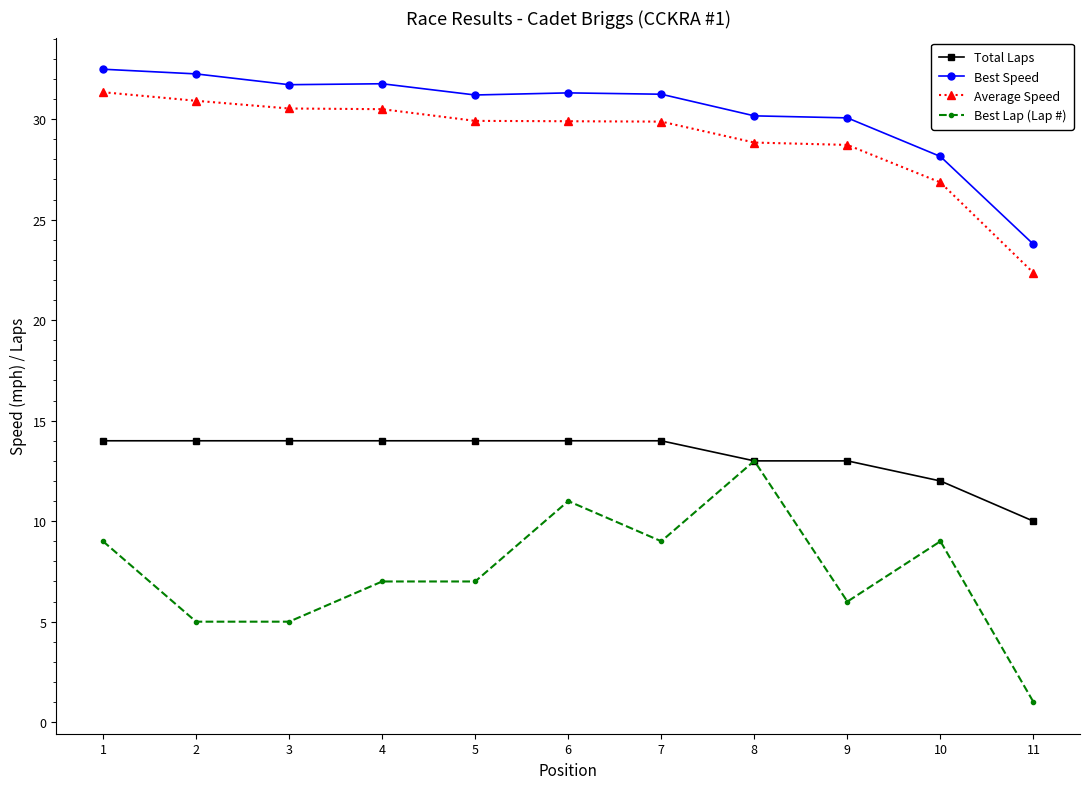

True or false: Best Speed and Average Speed intersect in this chart.

False